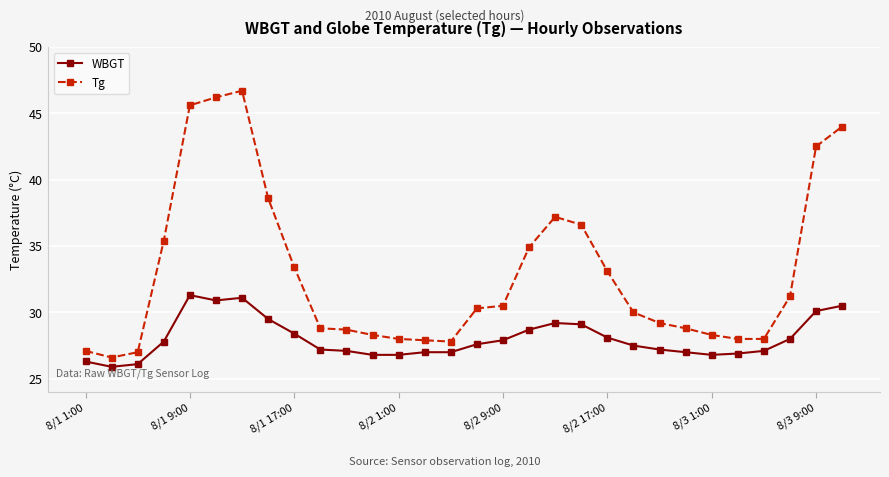

What is the sum of all WBGT values?

840.9